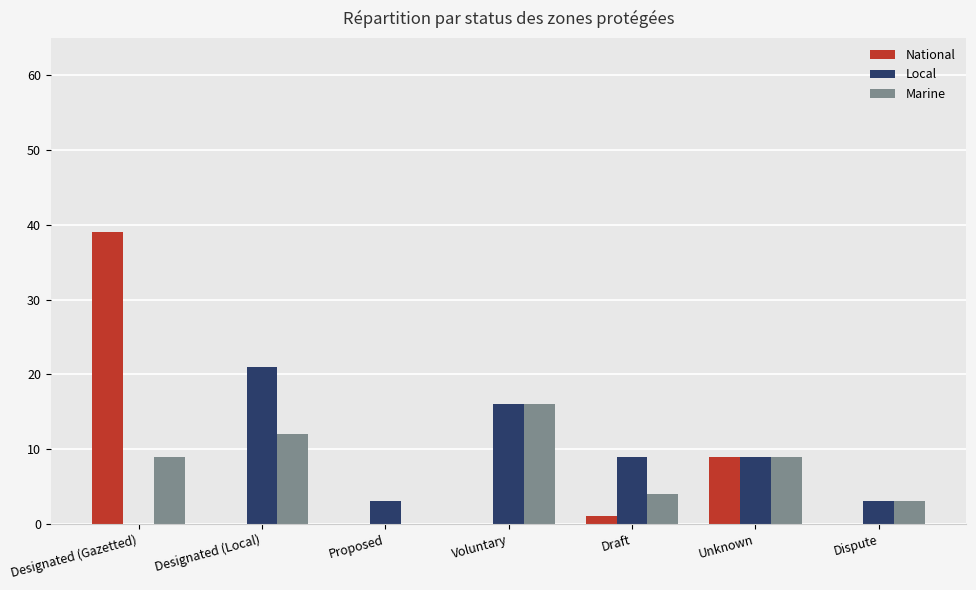

Reading left to right, extract all data points from this chart.

National: Designated (Gazetted)=39	Designated (Local)=0	Proposed=0	Voluntary=0	Draft=1	Unknown=9	Dispute=0
Local: Designated (Gazetted)=0	Designated (Local)=21	Proposed=3	Voluntary=16	Draft=9	Unknown=9	Dispute=3
Marine: Designated (Gazetted)=9	Designated (Local)=12	Proposed=0	Voluntary=16	Draft=4	Unknown=9	Dispute=3